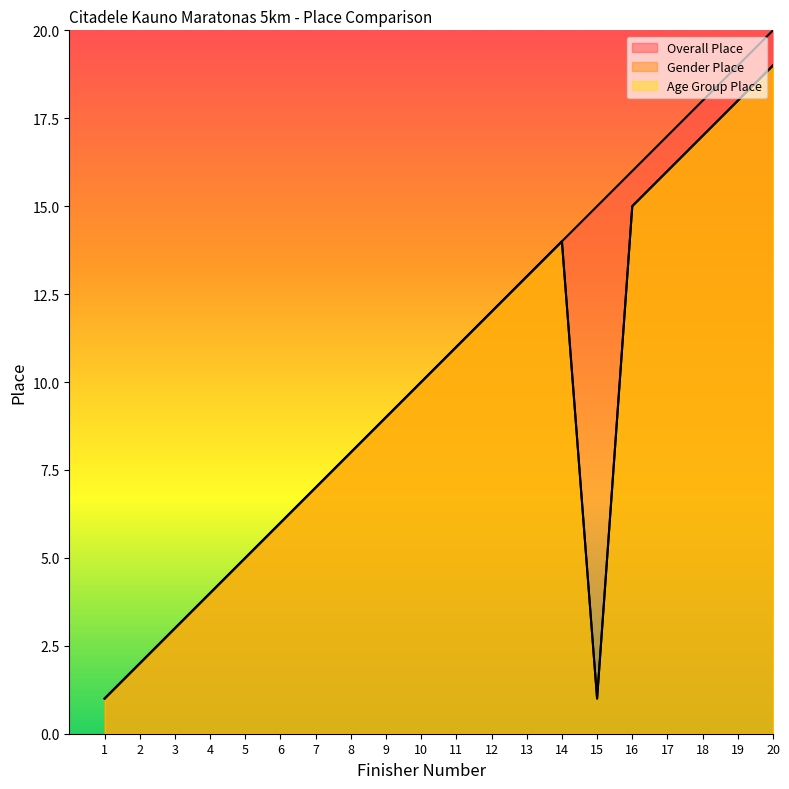

True or false: Age Group Place has a value of 7 at 7.

True